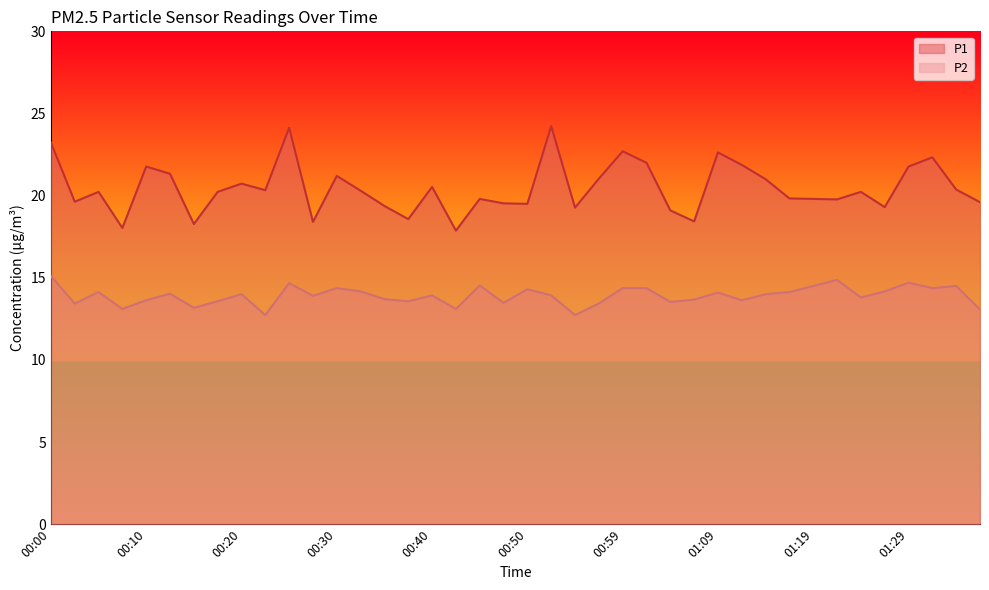

At how many categories does at least one series exceed 19?

34